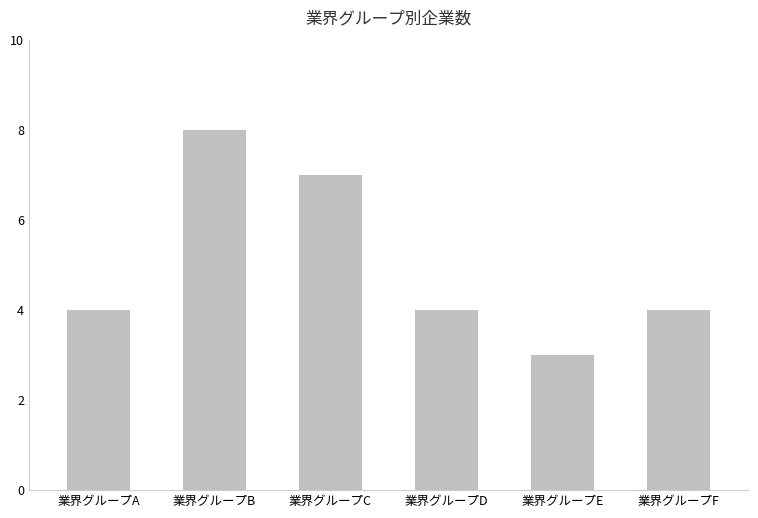

How many data points does each series have?

6